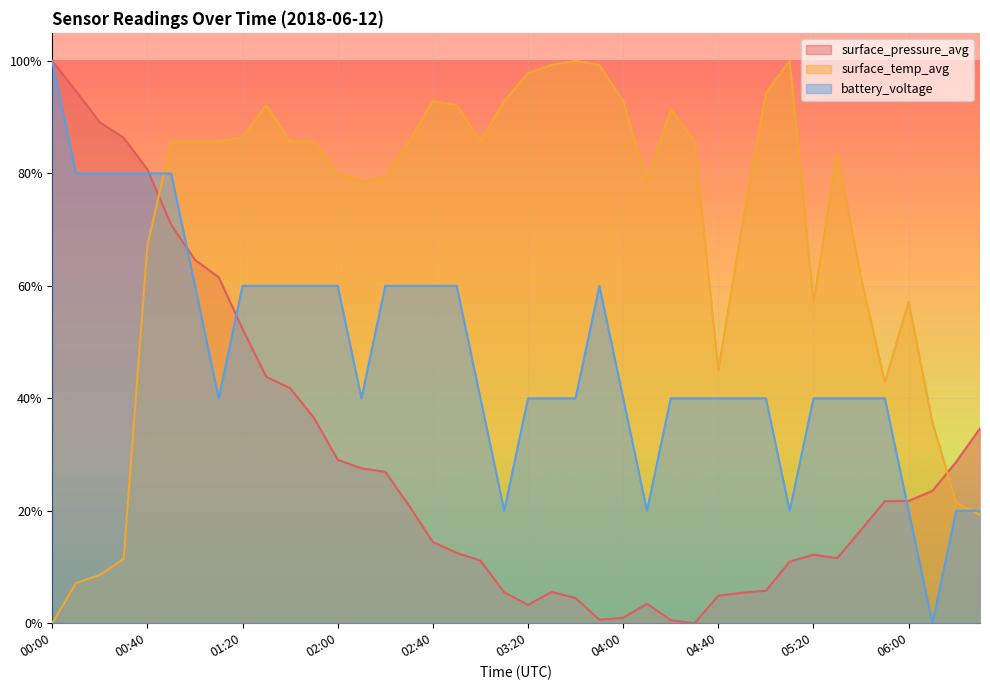

At which label is surface_temp_avg closest to 0?

00:00